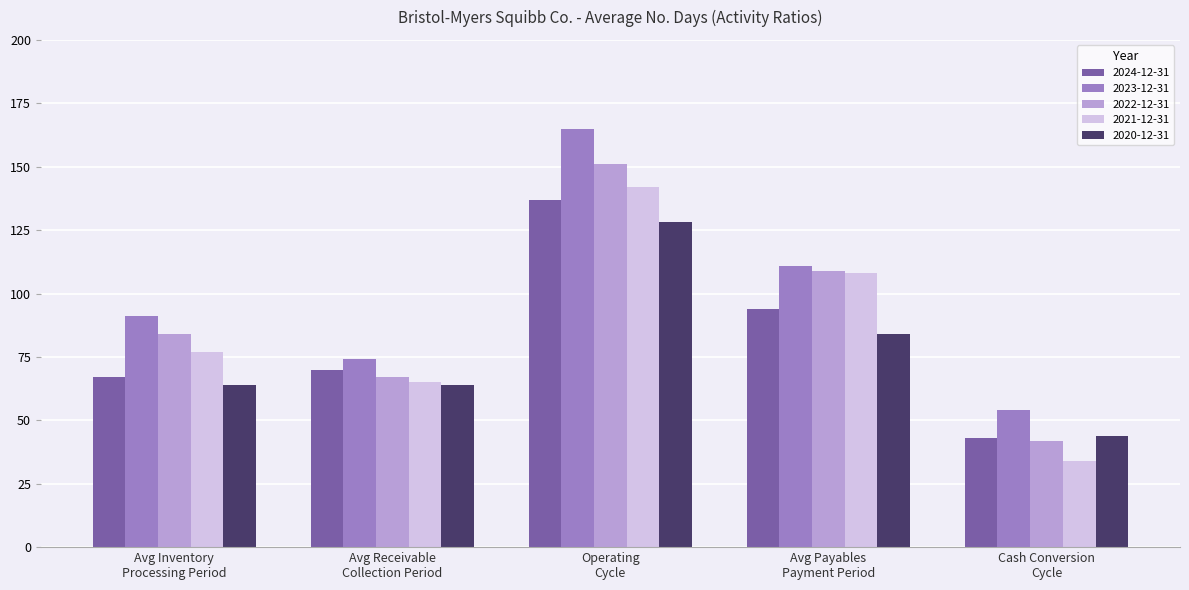

Is the value of 2024-12-31 at Avg Receivable
Collection Period greater than the value of 2021-12-31 at Cash Conversion
Cycle?

Yes